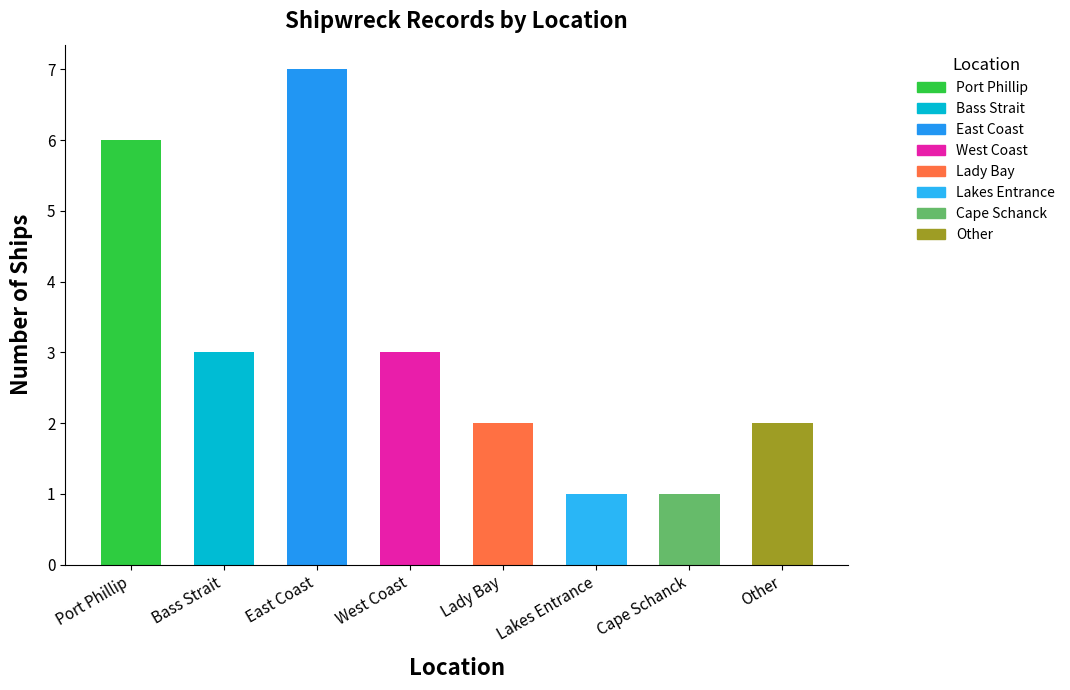

What is the greatest value displayed?

7